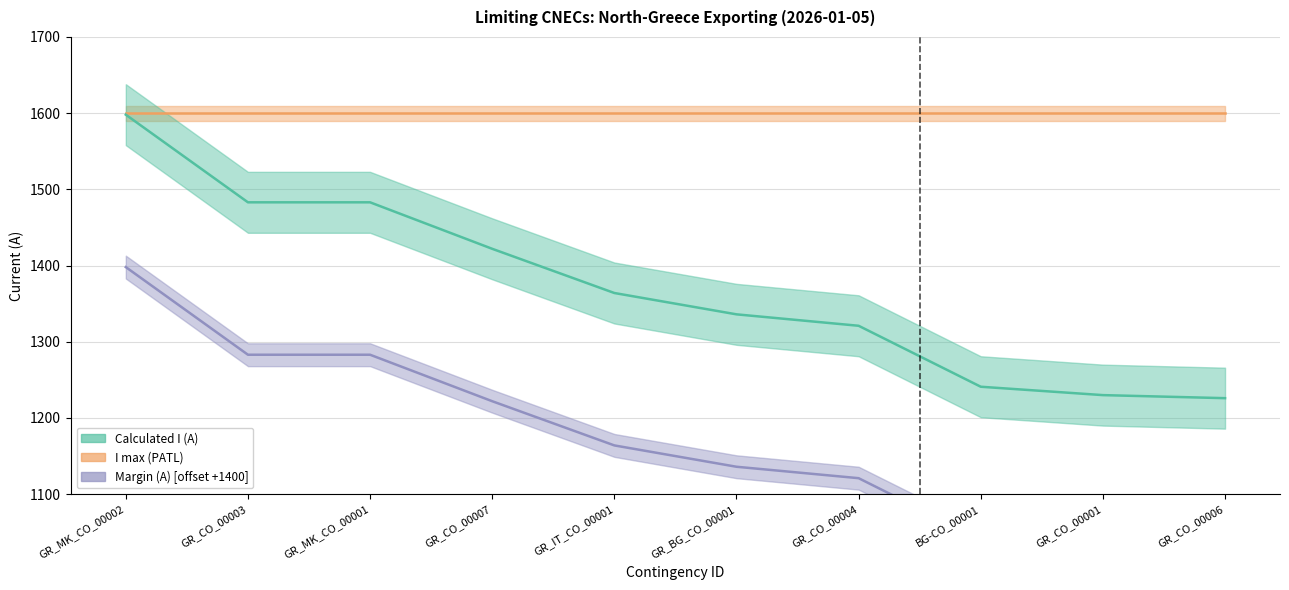

What is the value of the Calculated I (A) point at the 6th from the left?

1336